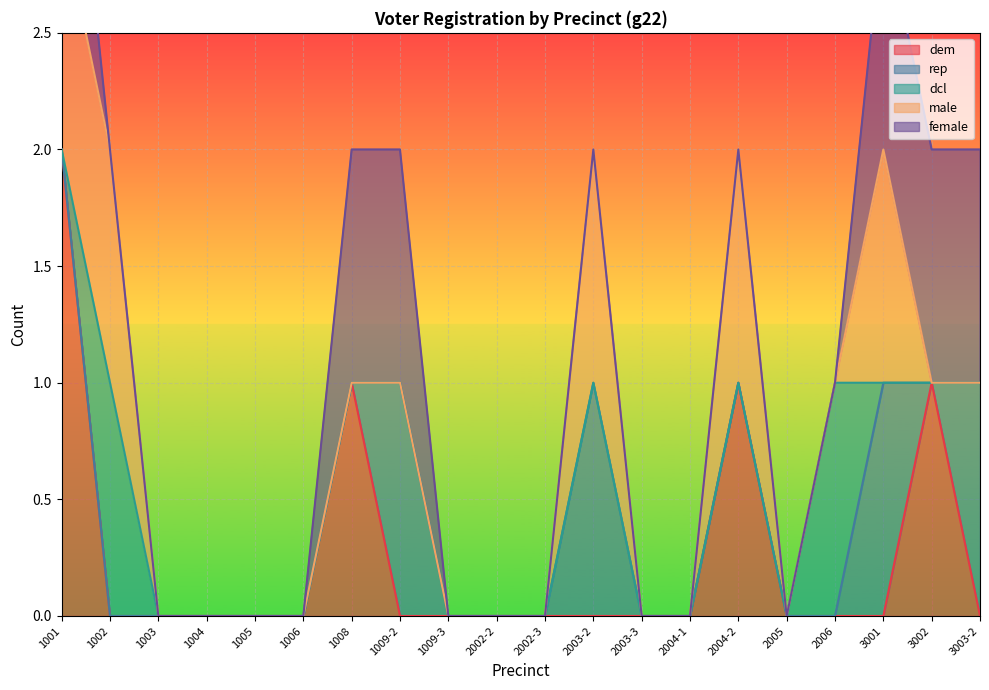

Where is the first local maximum for dem?

1008